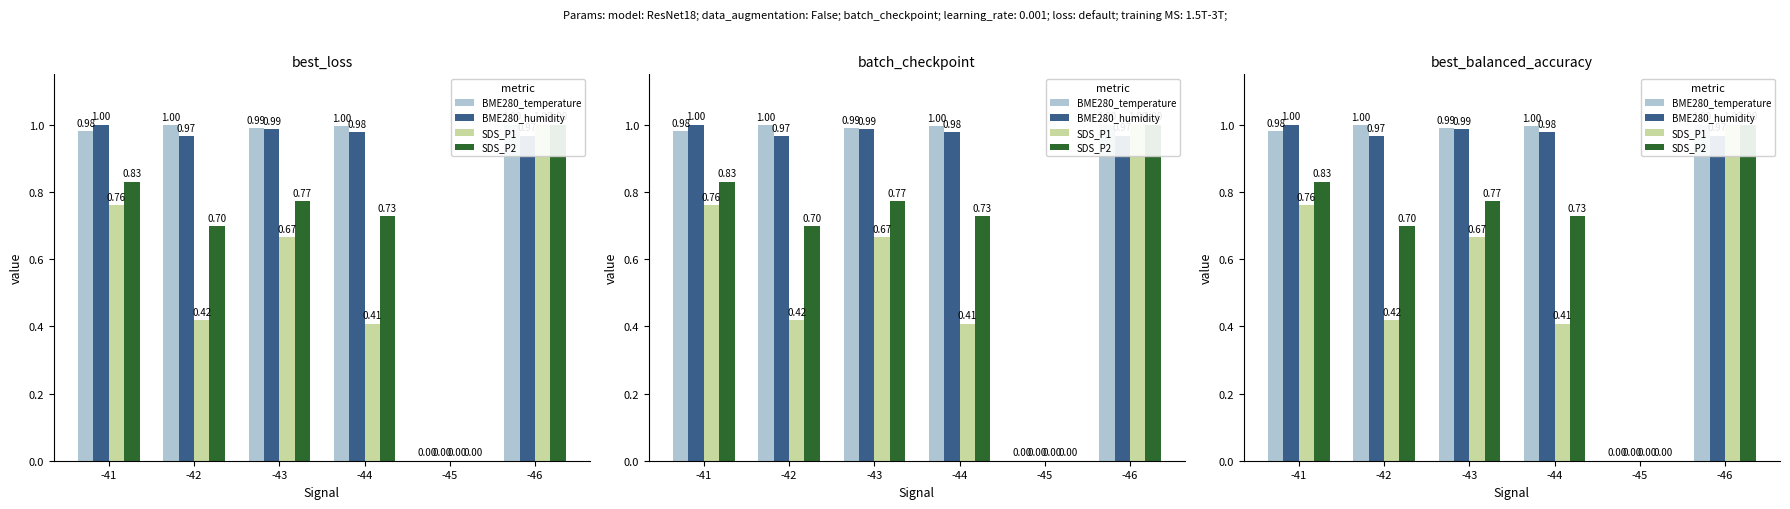

Between -42 and -41, which is larger?

-42